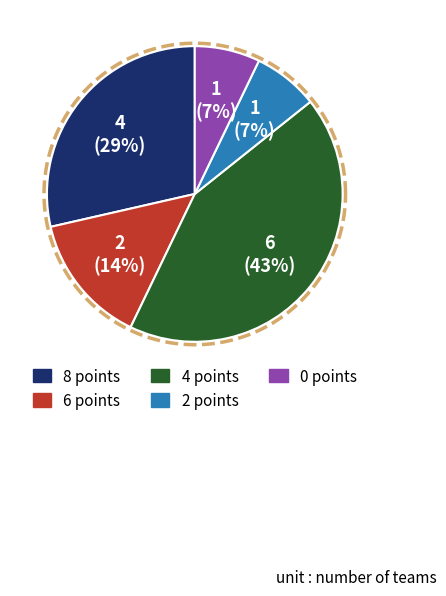

What is the largest slice in the pie chart?

4 points